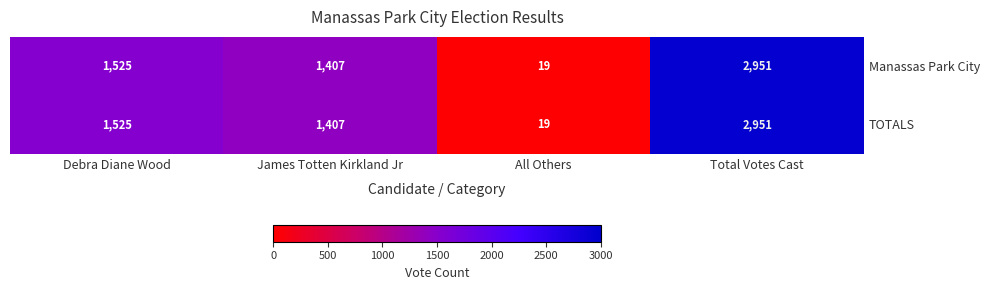

At which category is the sum across all series the highest?

Total Votes Cast